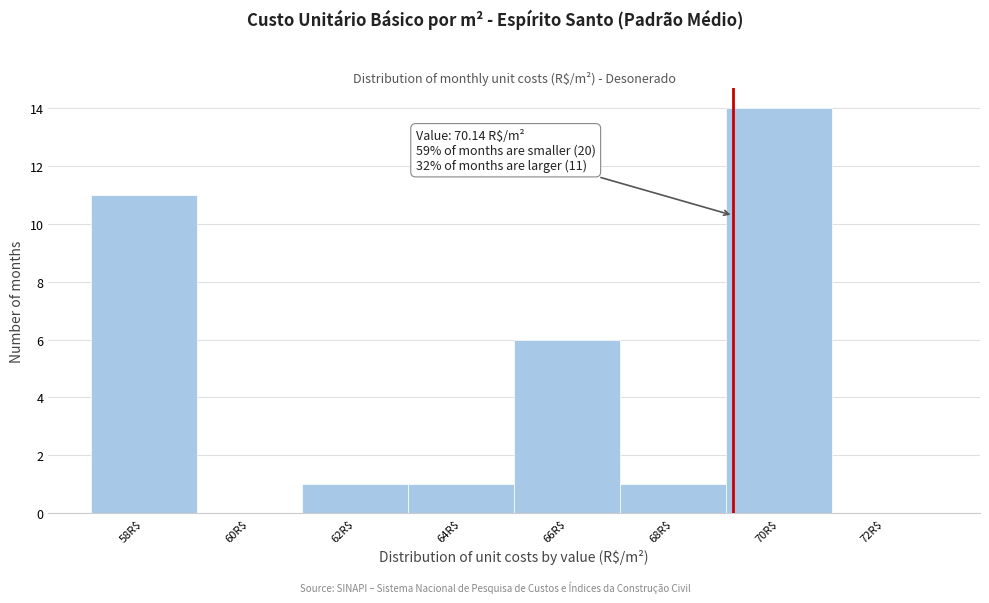

What is the sum of all values?

34